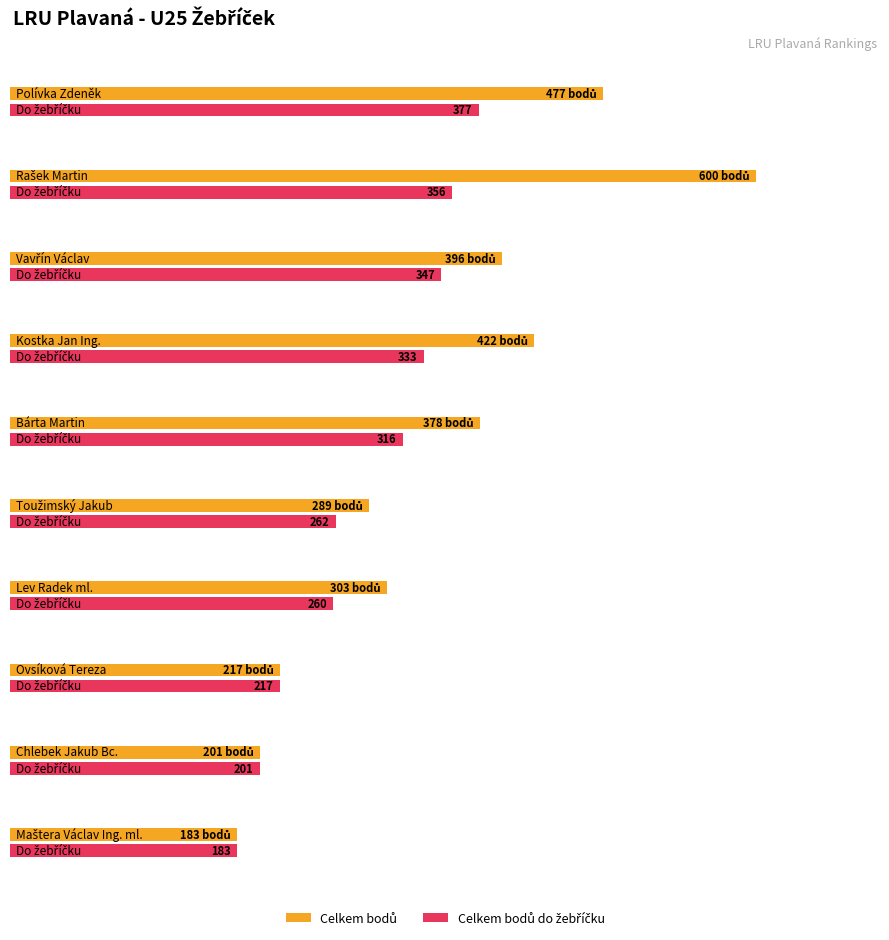

Which has a higher value, Bárta Martin or Chlebek Jakub Bc.?

Bárta Martin